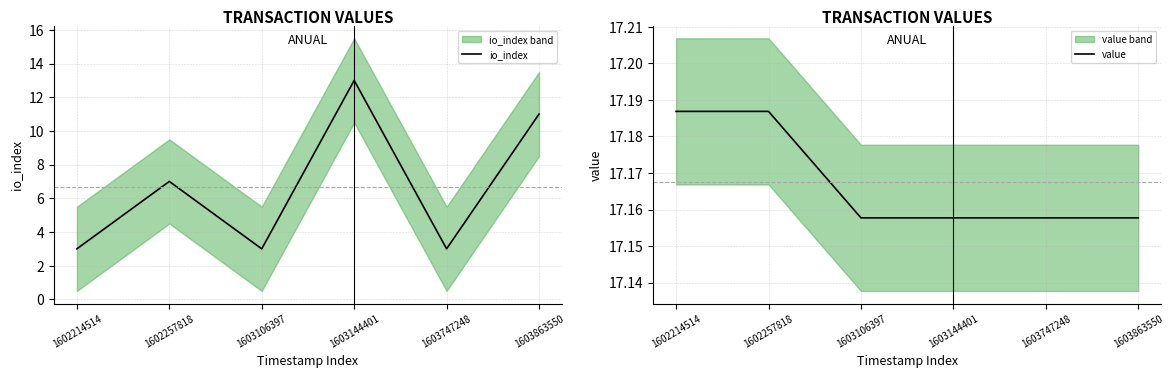

True or false: value and io_index cross at least once.

False